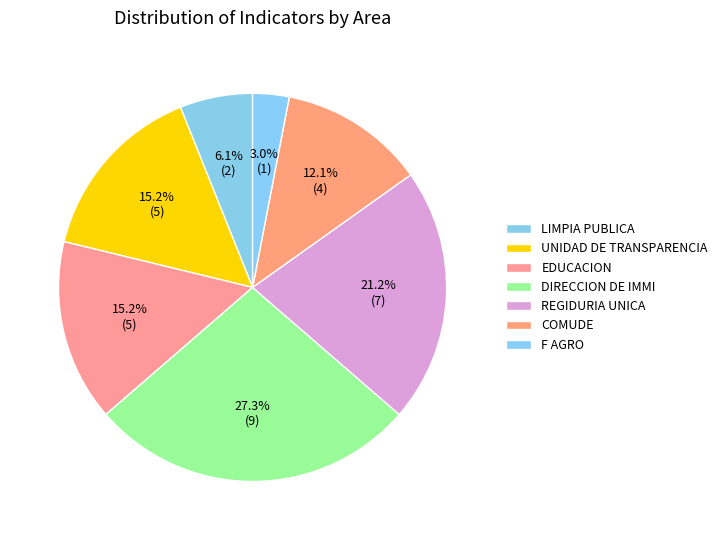

Which category has the biggest portion of the pie?

DIRECCION DE IMMI